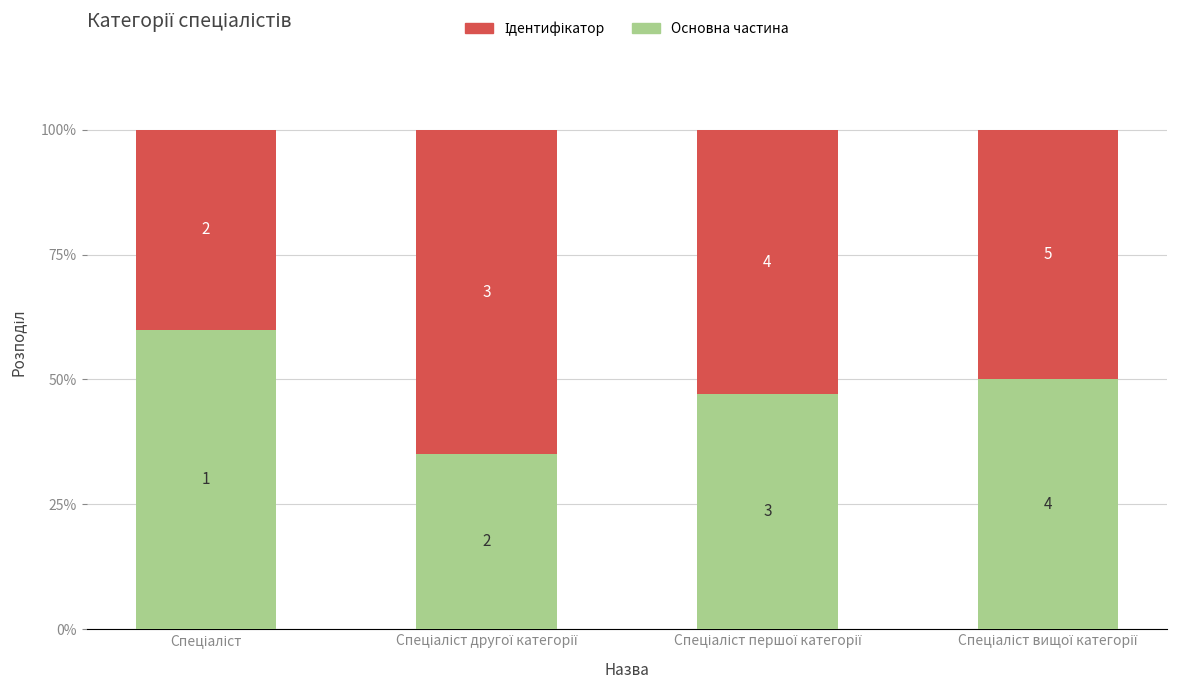

Where is Ідентифікатор nearest to the value 52?

Спеціаліст першої категорії